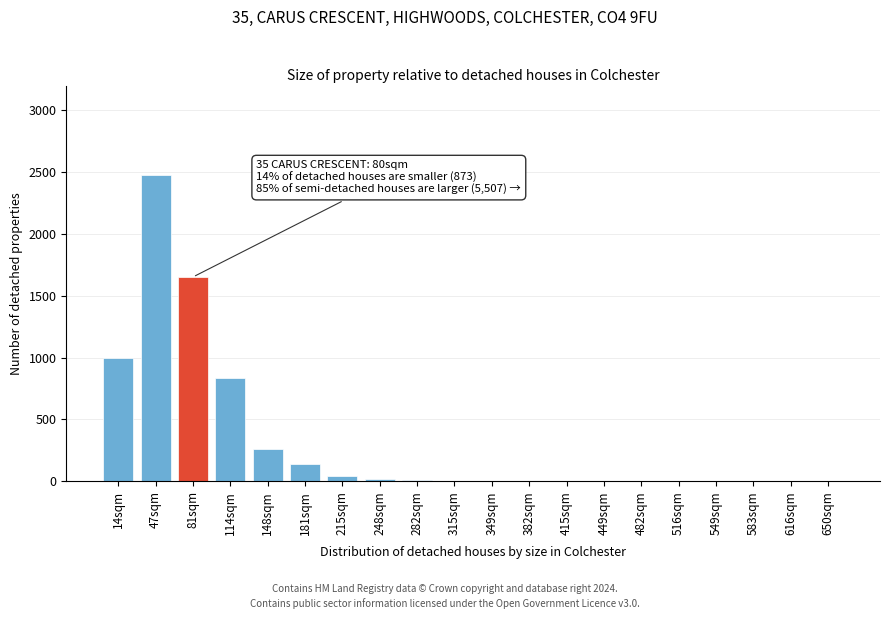

At which label is the value closest to 1240?

14sqm